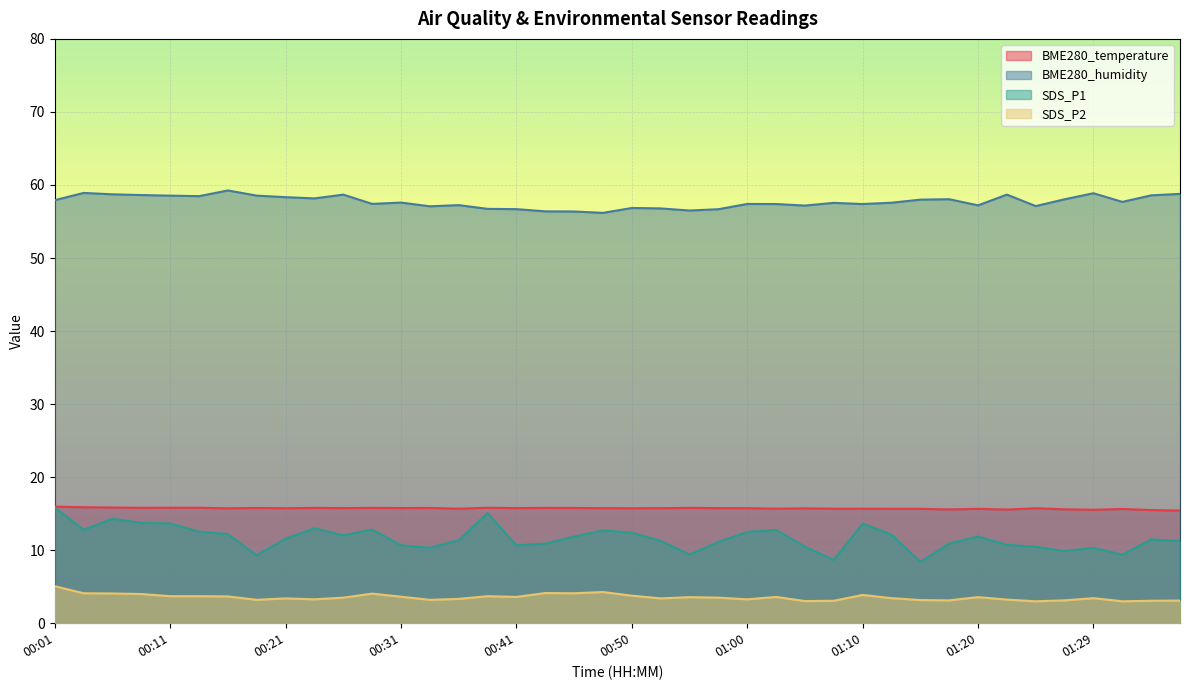

Where is the first local maximum for SDS_P1?

00:06